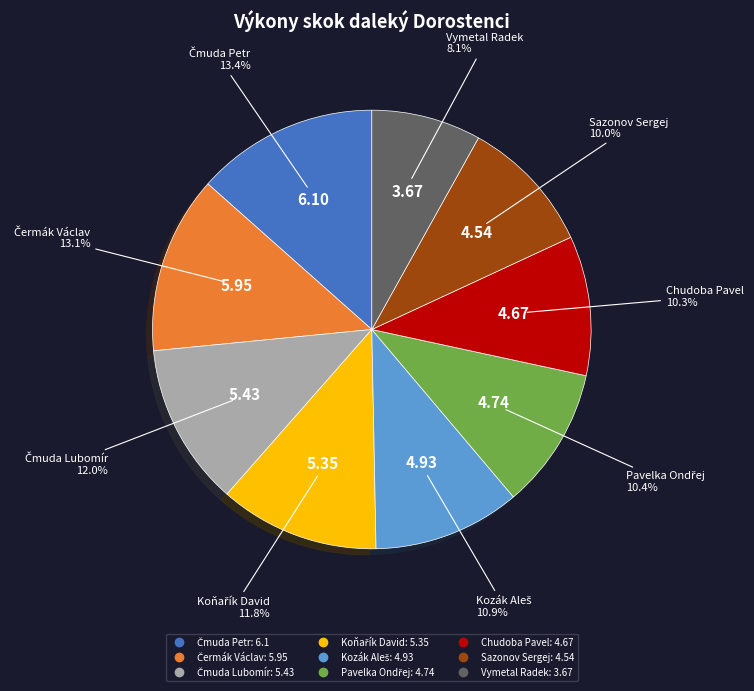

What percentage is NOT represented by Sazonov Sergej?

90.0%